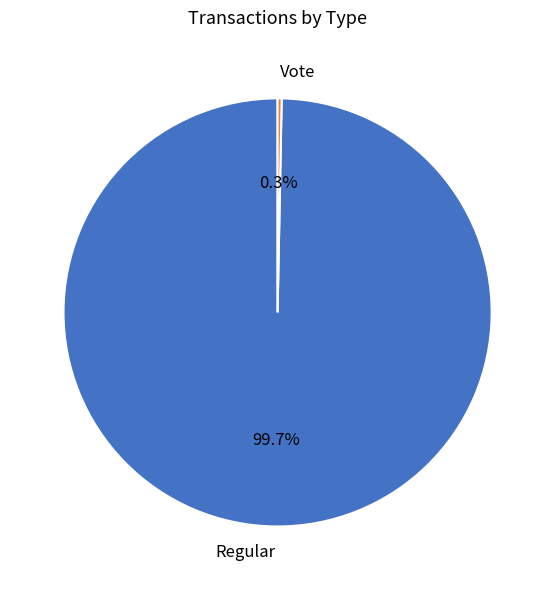

The Vote slice represents 0% of the pie. True or false?

True